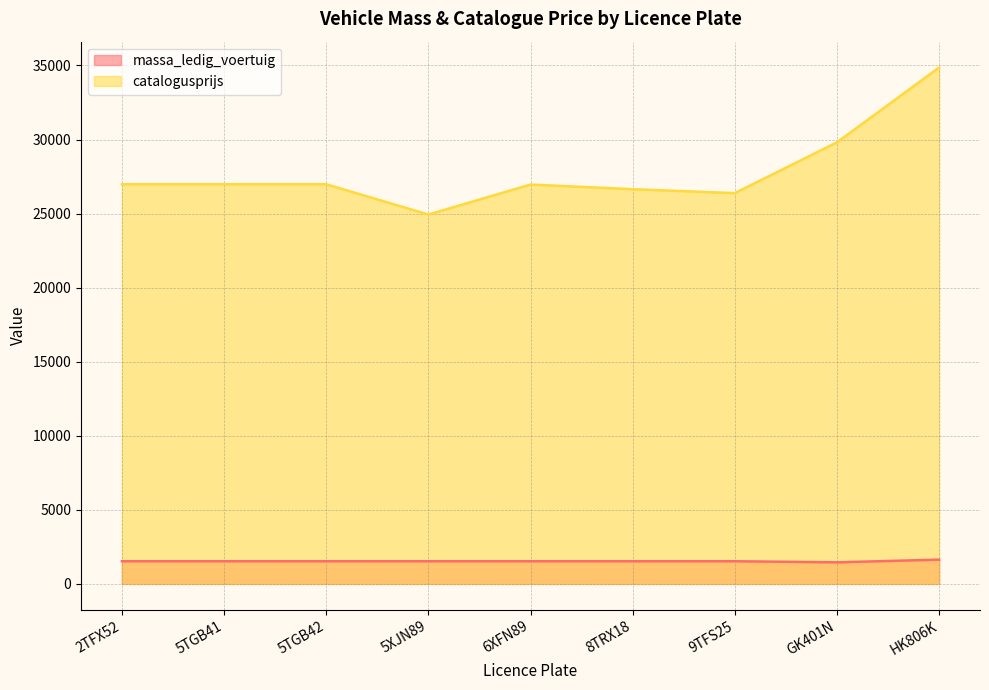

Which series has the widest spread of values?

catalogusprijs